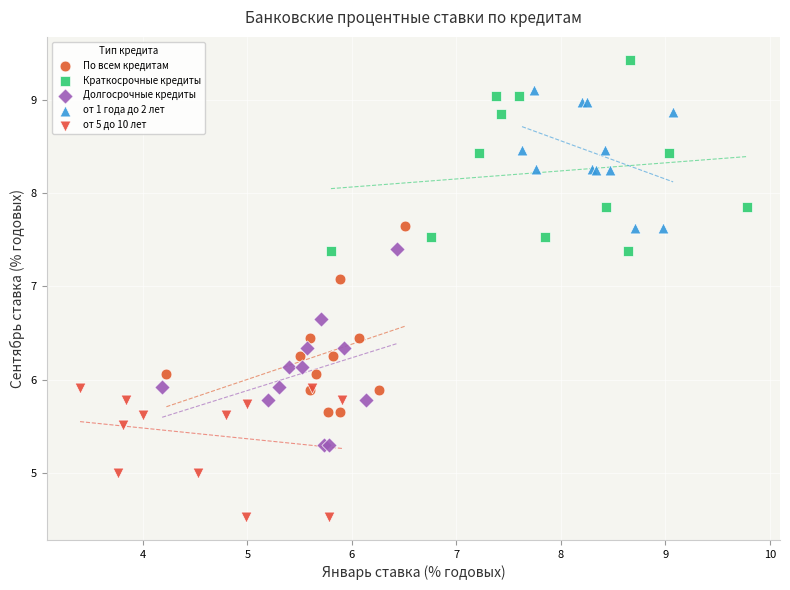

Which series contains the lowest Y value?

от 5 до 10 лет